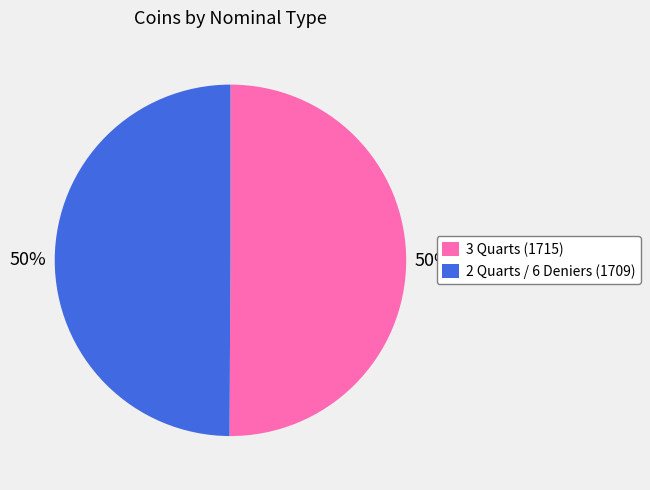

What percentage is the 2 Quarts / 6 Deniers (1709) slice, to the nearest percent?

50%